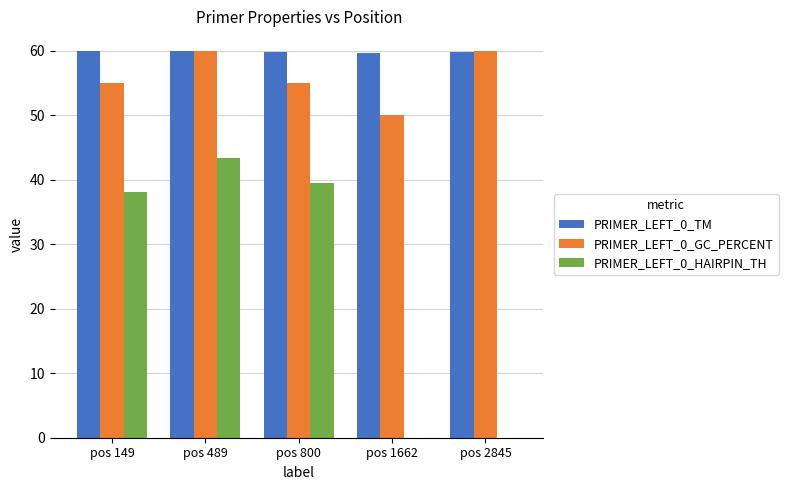

Between pos 489 and pos 800, which series saw the biggest shift?

PRIMER_LEFT_0_GC_PERCENT